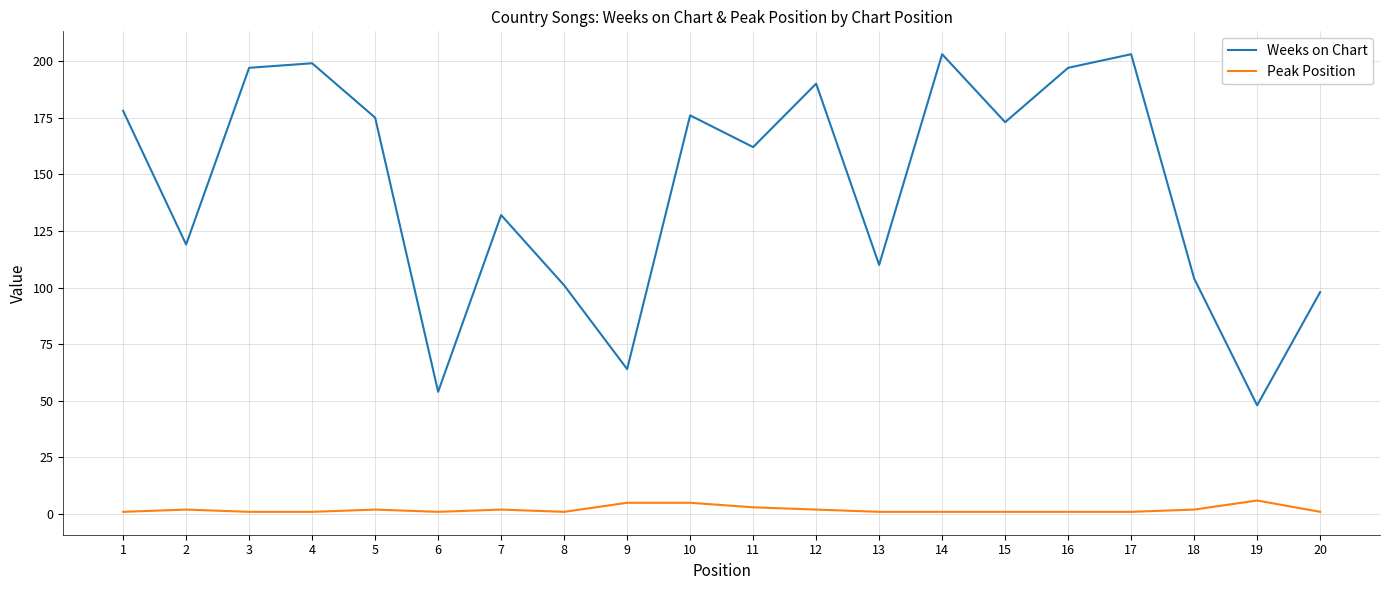

At how many categories does at least one series exceed 139?

11